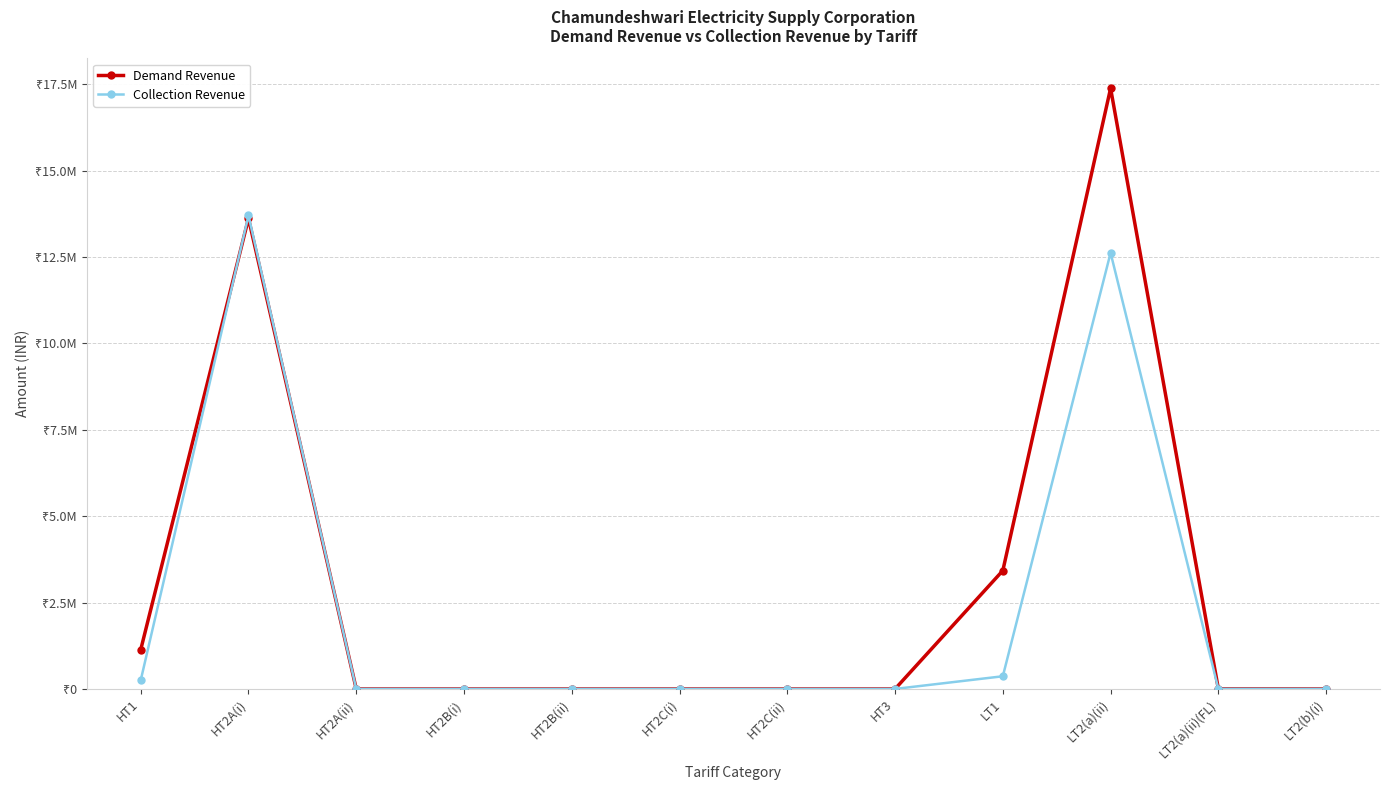

What is the sum of all Collection Revenue values?

26949783.2